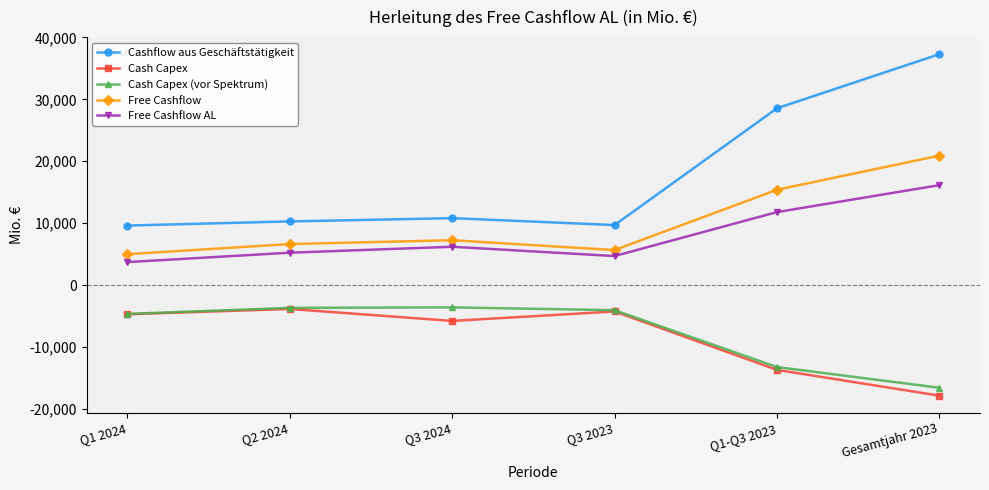

What is the lowest value of the Cashflow aus Geschäftstätigkeit series?

9614